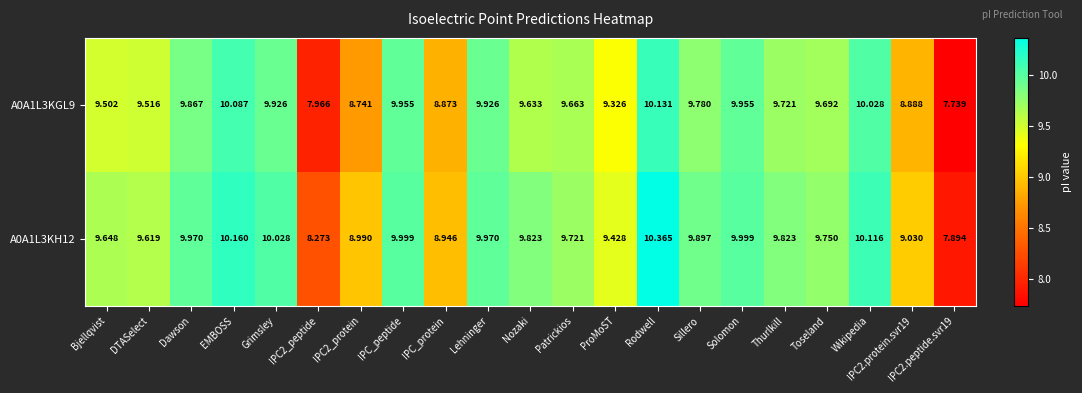

At which label does A0A1L3KGL9 first exceed 9?

Bjellqvist